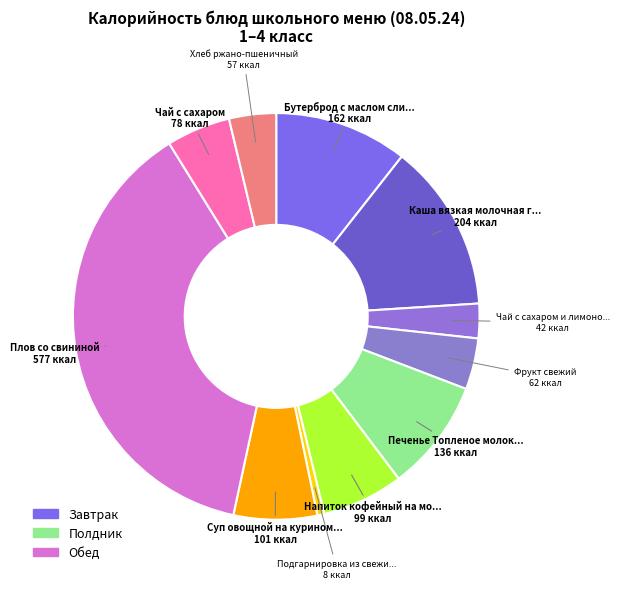

Combined, do Подгарнировка из свежи... 8 ккал and Плов со свининой 577 ккал account for over 50%?

No